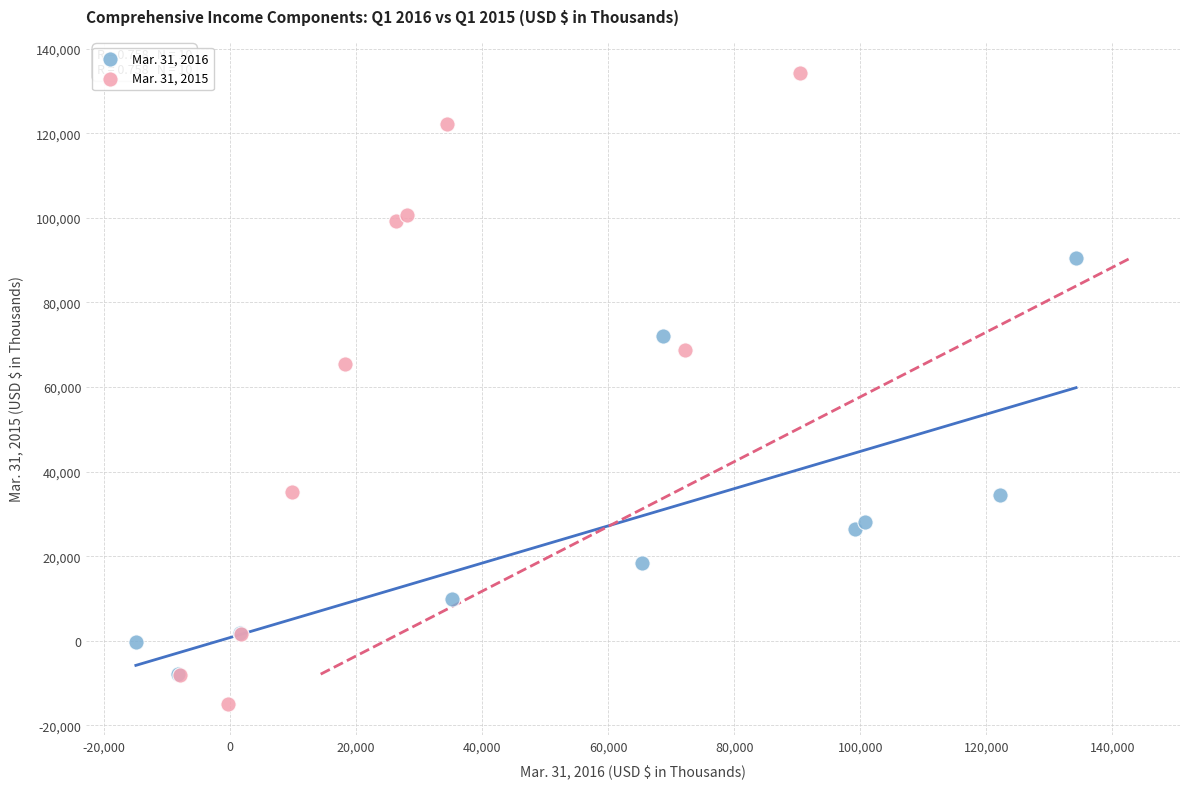

Which series has the widest spread of Y values?

Mar. 31, 2015